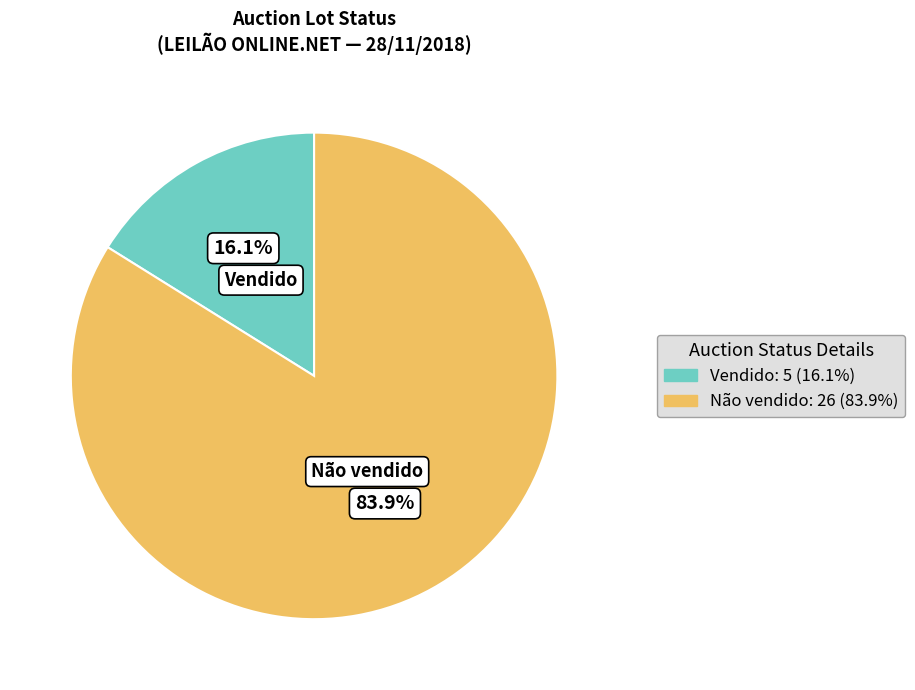

Is the sum of Não vendido and Vendido greater than half?

Yes